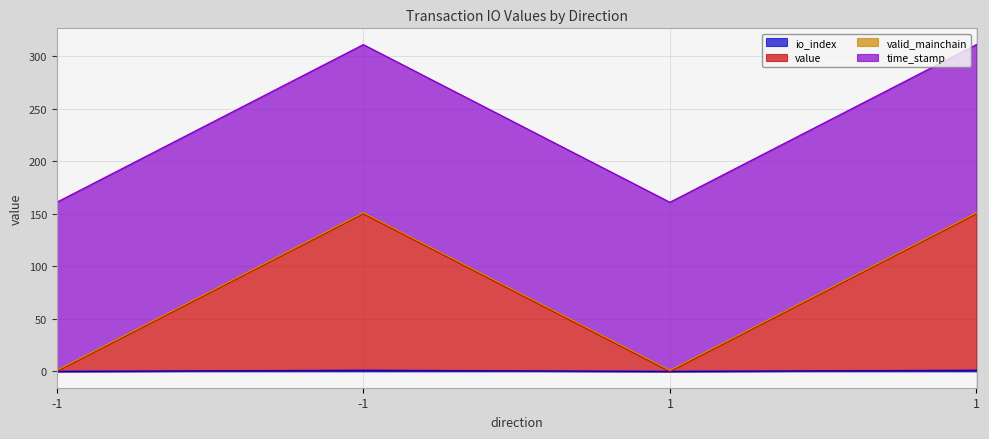

How many interior local peaks does the value series have?

1